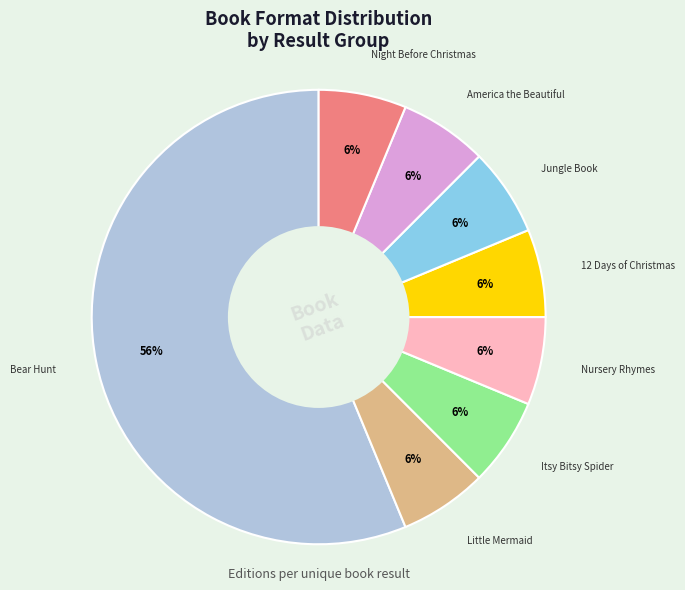

Does any single category account for the majority?

Yes